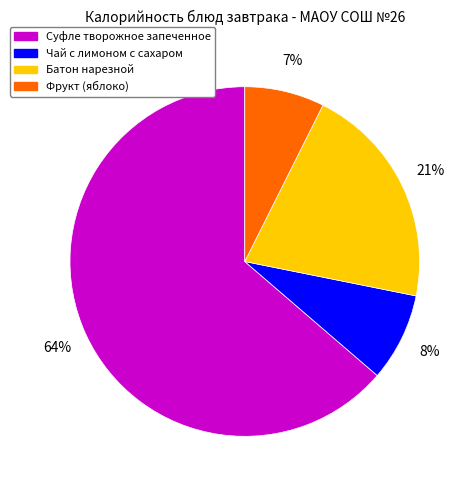

Which slice is the smallest?

Фрукт (яблоко)